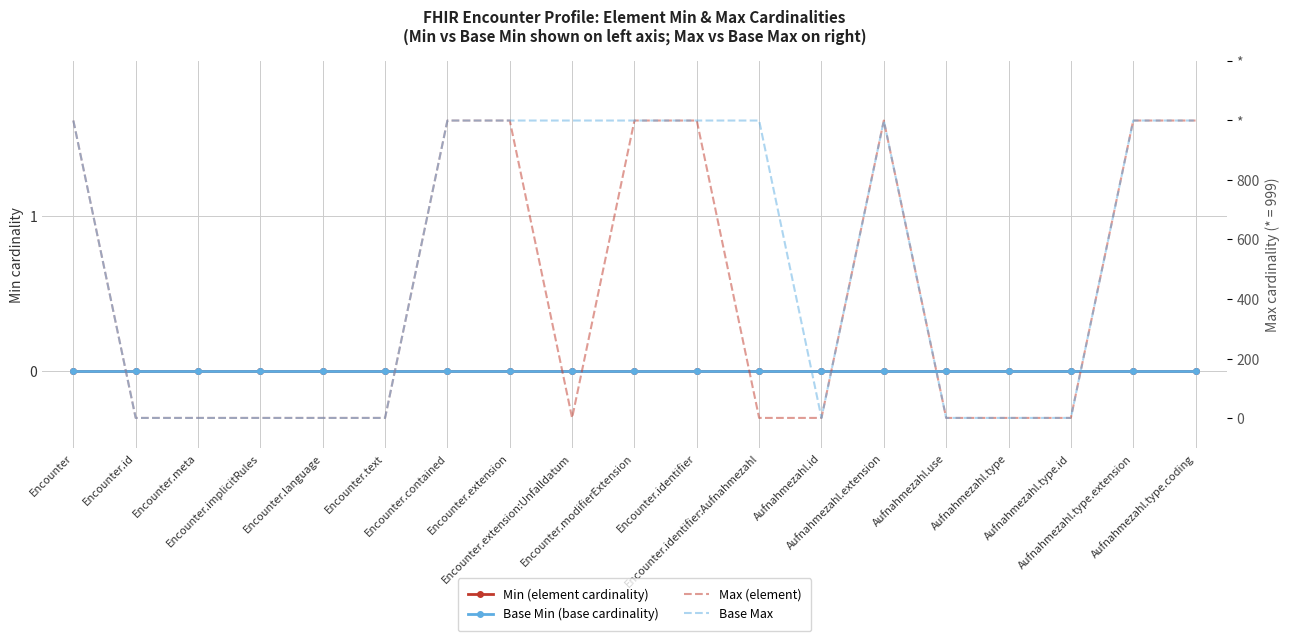

At which label is Max (element) closest to 500?

Encounter